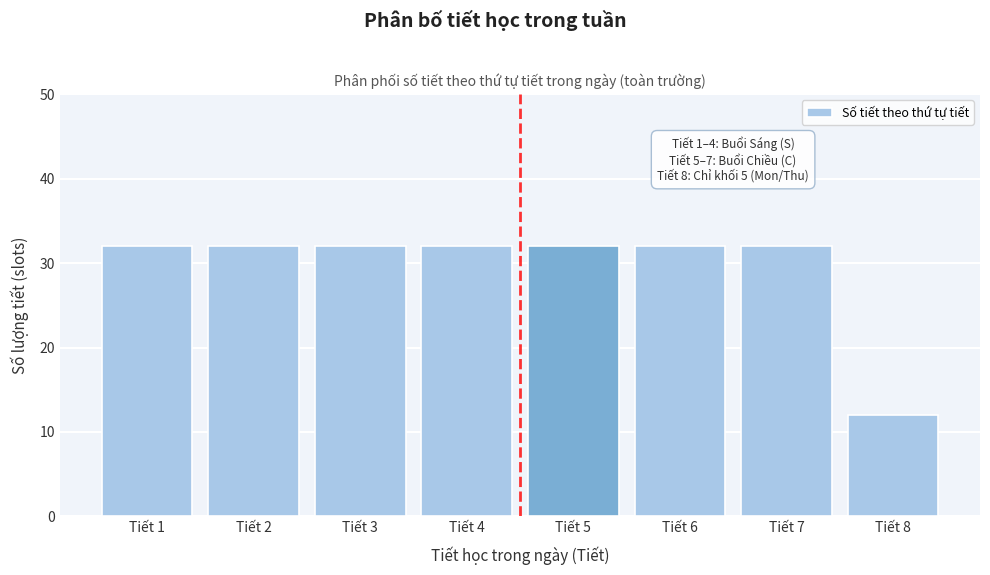

Reading right to left, extract all data points from this chart.

Tiết 8=12	Tiết 7=32	Tiết 6=32	Tiết 5=32	Tiết 4=32	Tiết 3=32	Tiết 2=32	Tiết 1=32